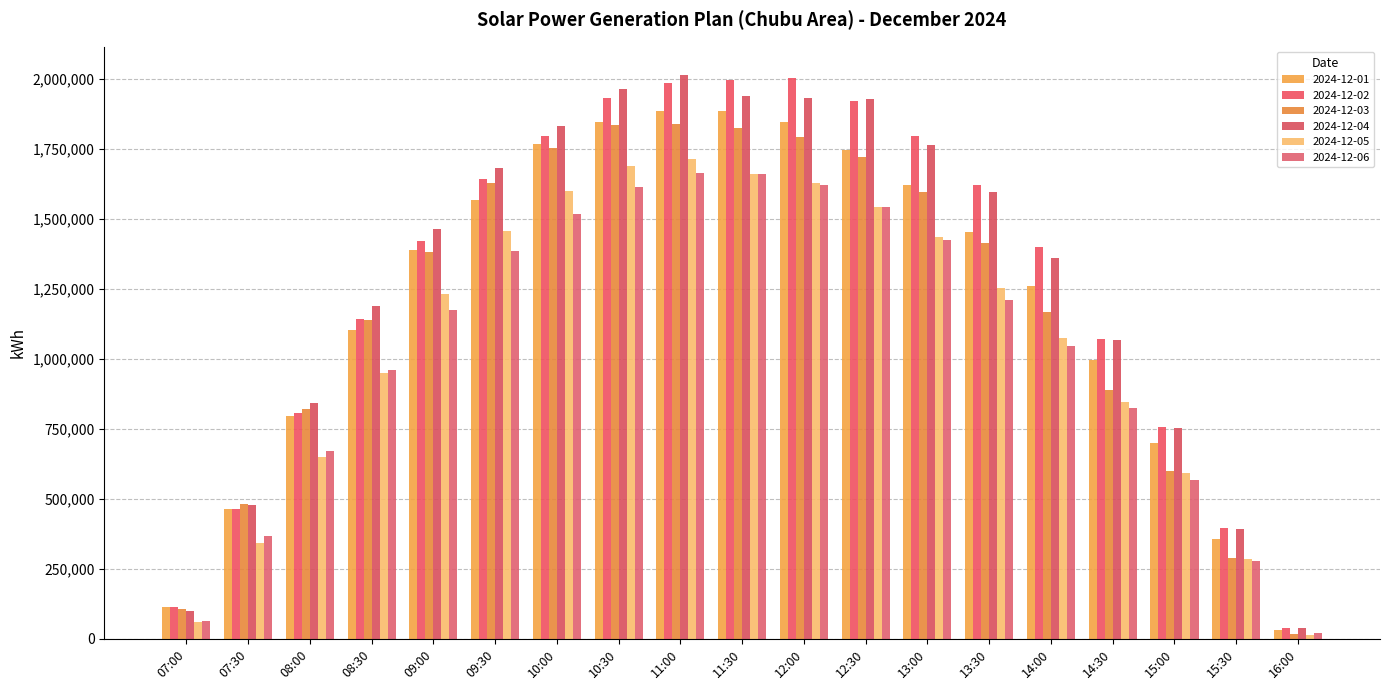

How many data points in 2024-12-01 are less than 1389244?

9